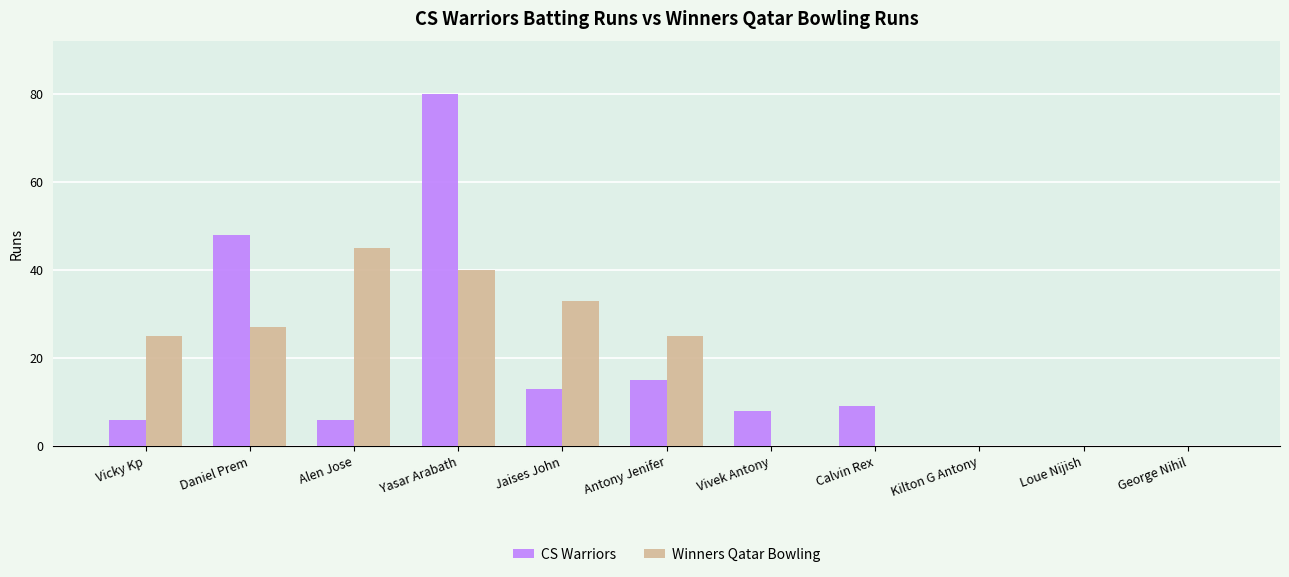

What is the sum of all CS Warriors values?

185